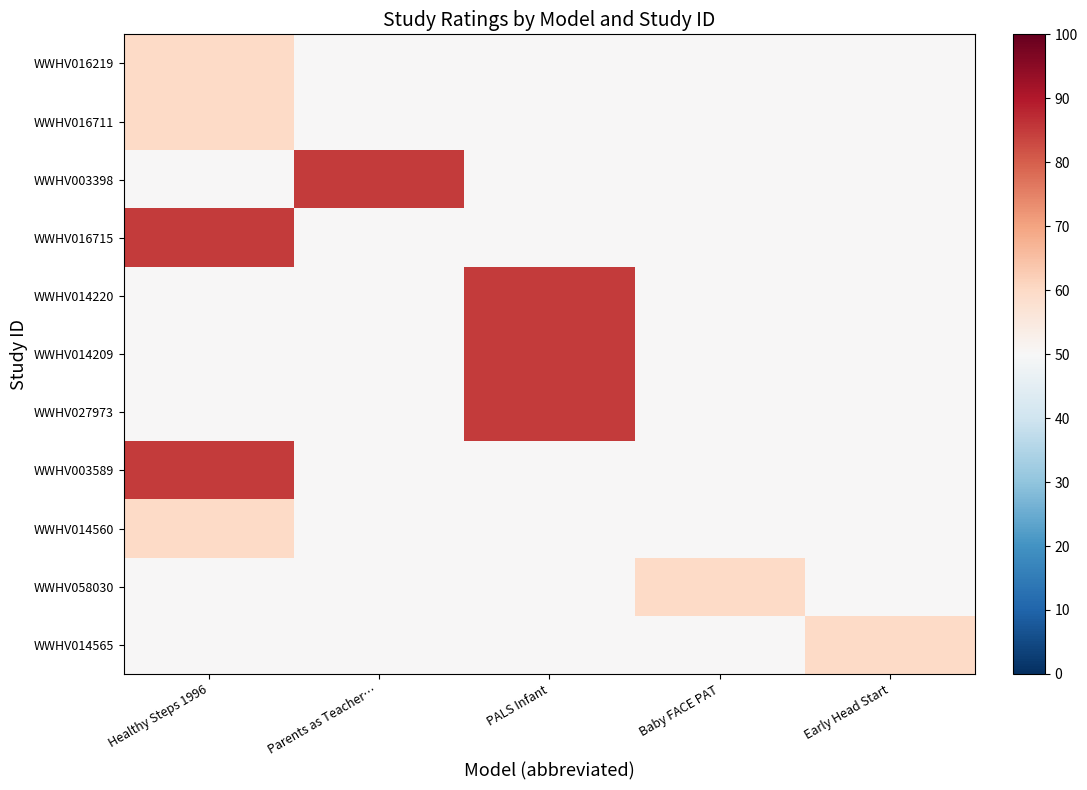

At how many categories does at least one series exceed 82?

3